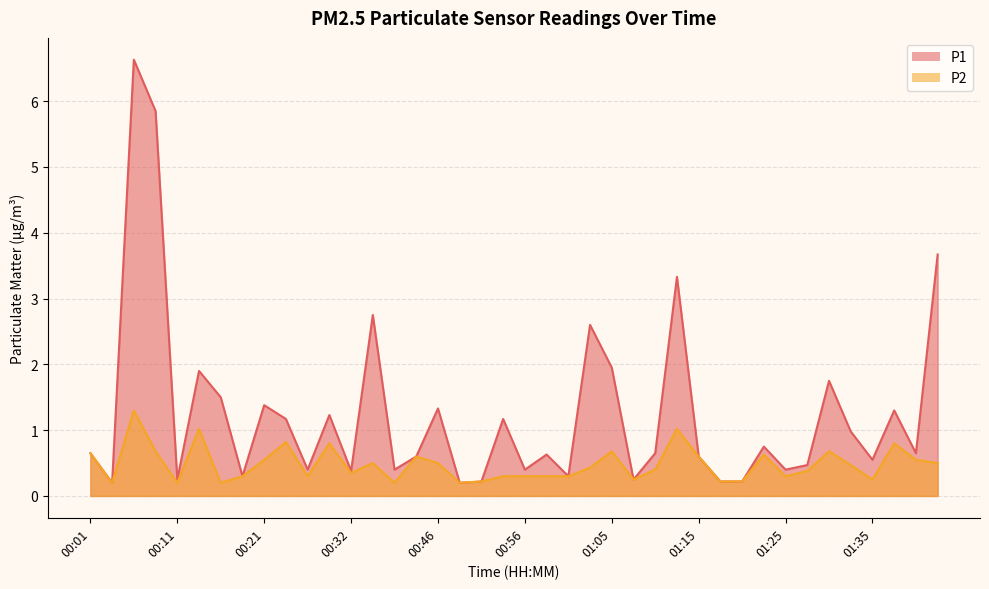

True or false: P2 has a value of 0.7 at 00:01.

True